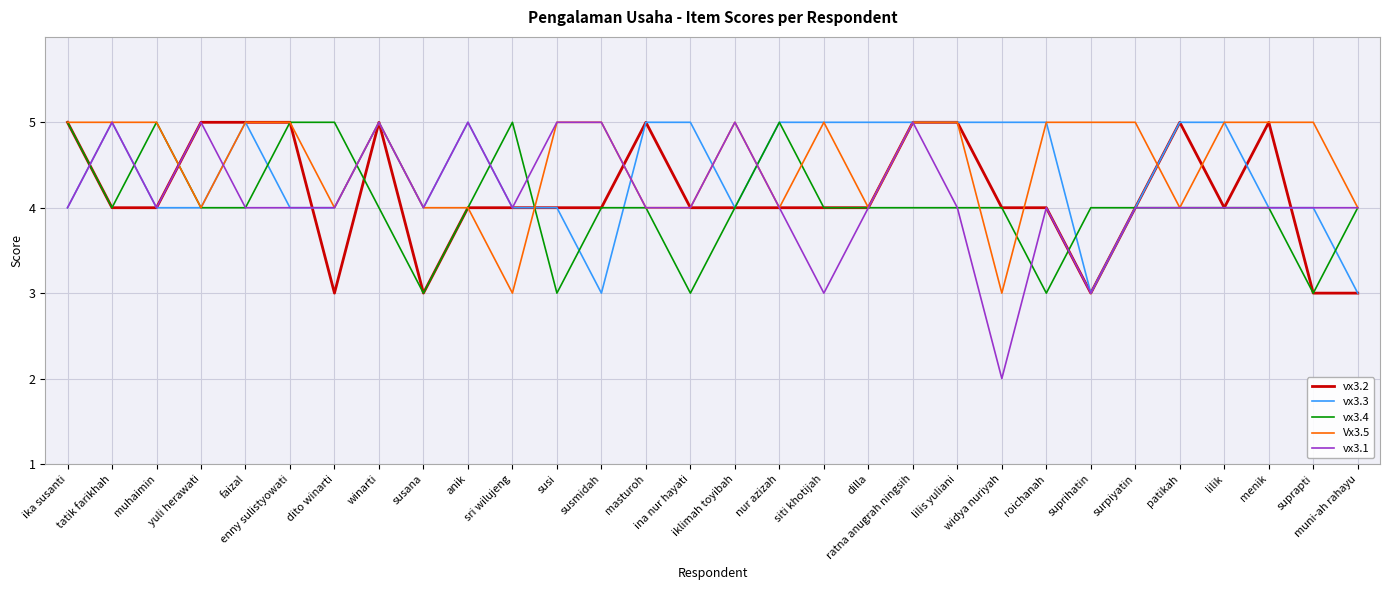

Which category has the lowest value across all series?

widya nuriyah